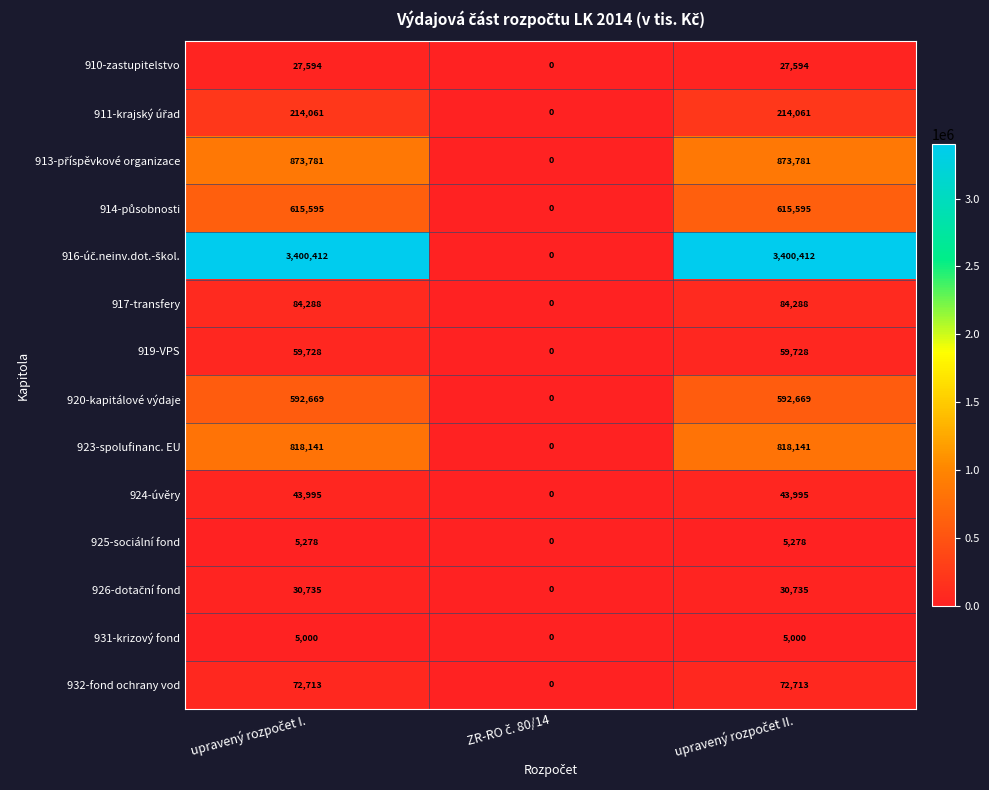

How many 931-krizový fond values are between 0 and 5000?

3